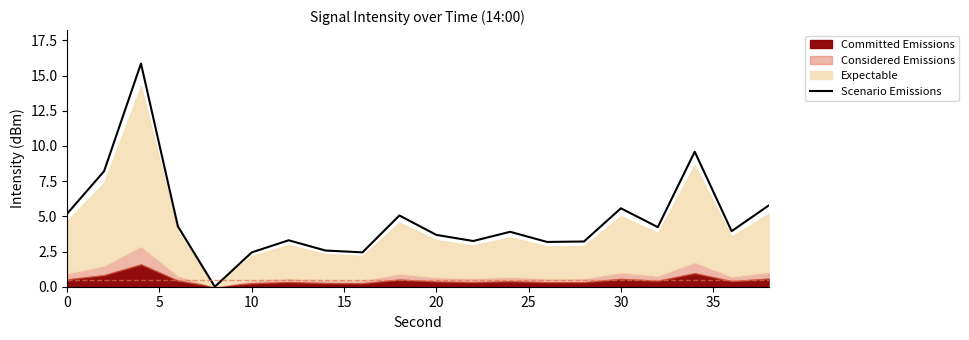

What is the highest value of the Scenario Emissions series?

15.9